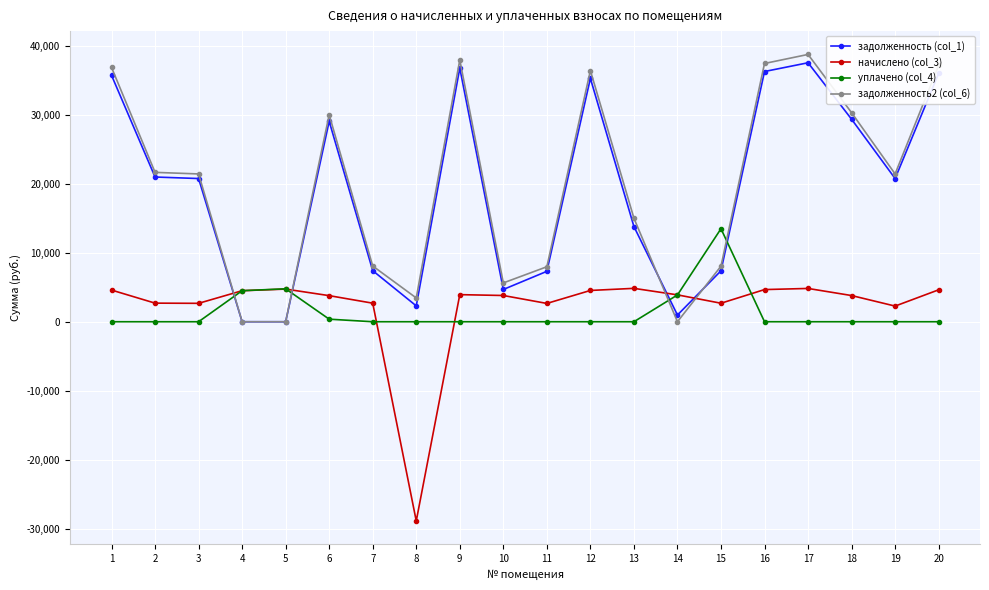

How many values in the задолженность (col_1) series are below 20777?

9